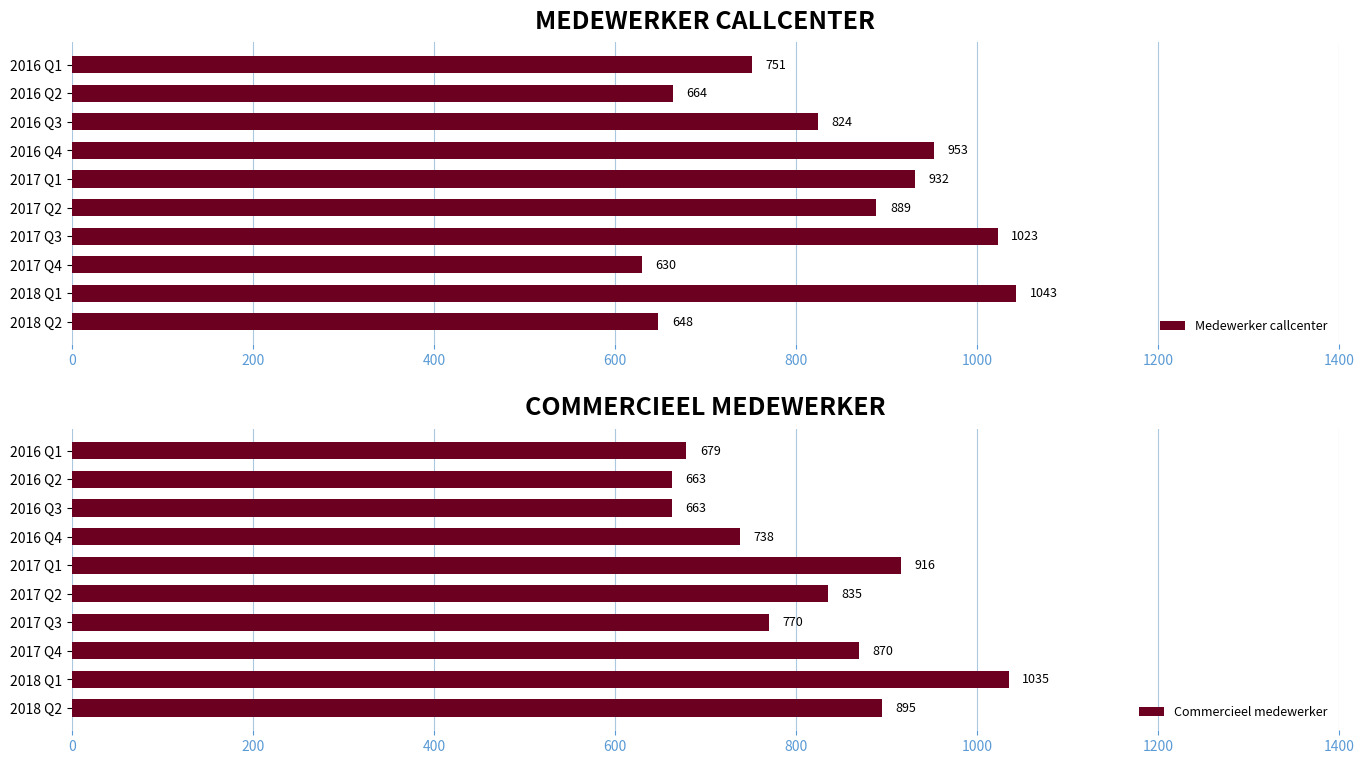

At which label does Medewerker callcenter reach its peak?

2018 Q1